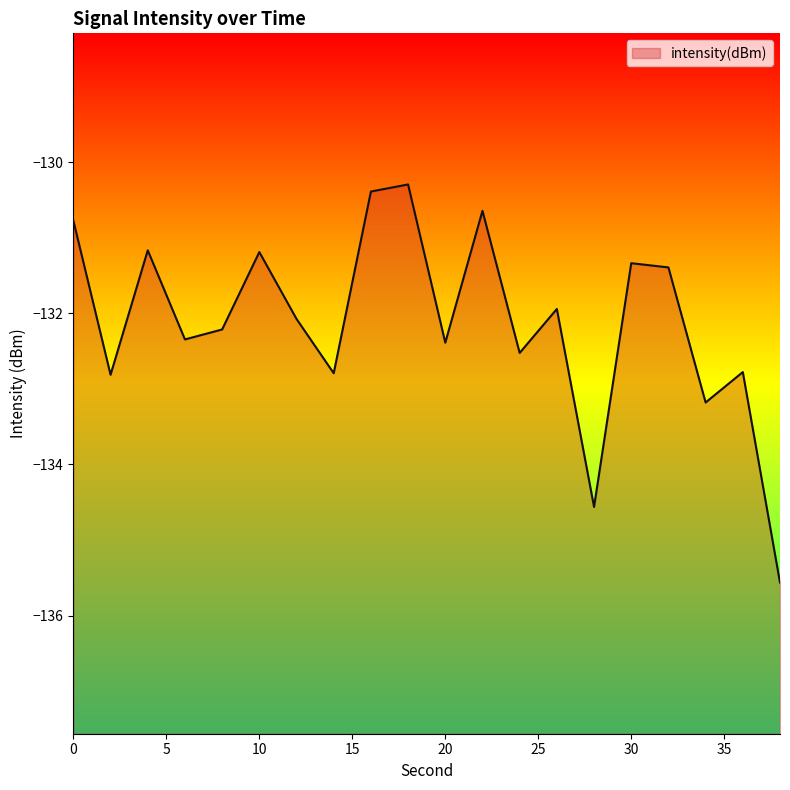

What value does the data have at 16?

-130.4